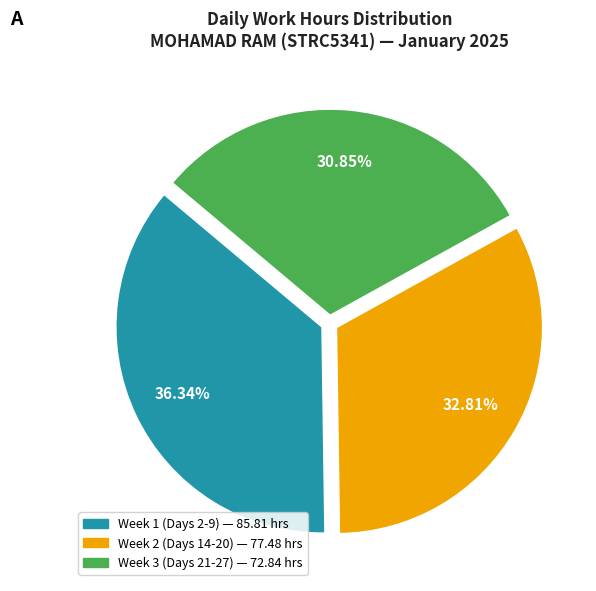

Is there a majority slice in this chart?

No